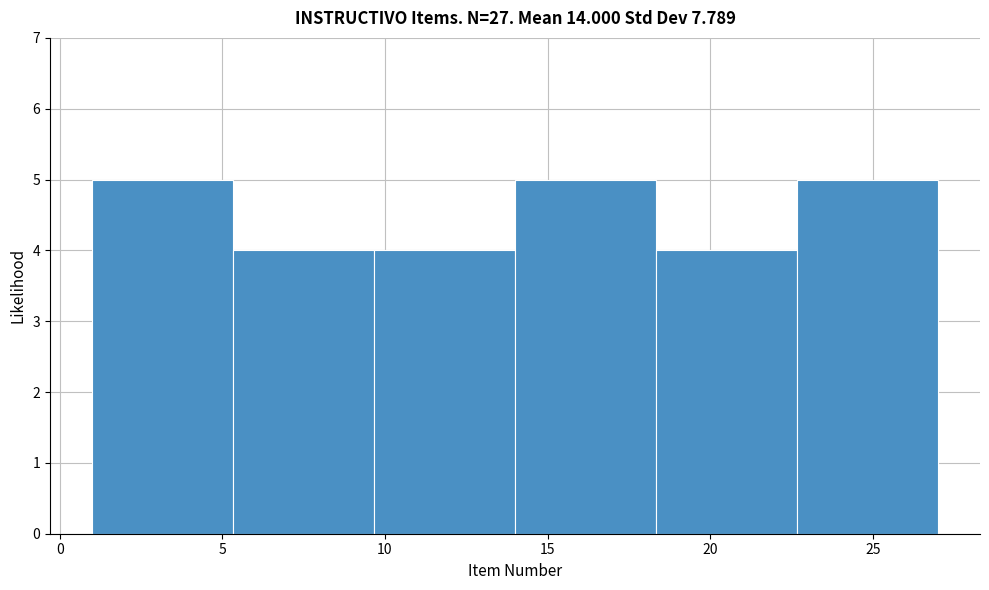

Reading left to right, list every bar in this chart as the range it spans on the x-axis followed by its height. Neither the bar edges nor the heights are printed on the chart, so give them approximately, as read against the axes.

1.0 to 5.5: 5
5.5 to 9.5: 4
9.5 to 14.0: 4
14.0 to 18.5: 5
18.5 to 22.5: 4
22.5 to 27.0: 5